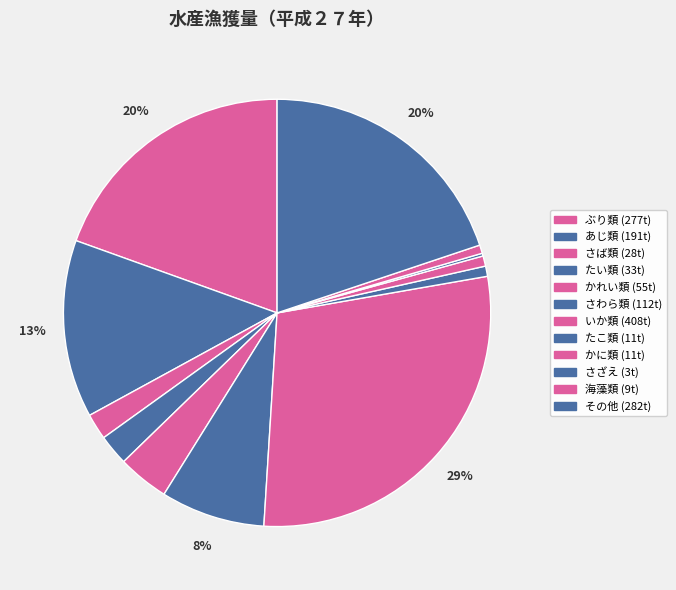

What is the change in value from たい類 to かに類?

-22